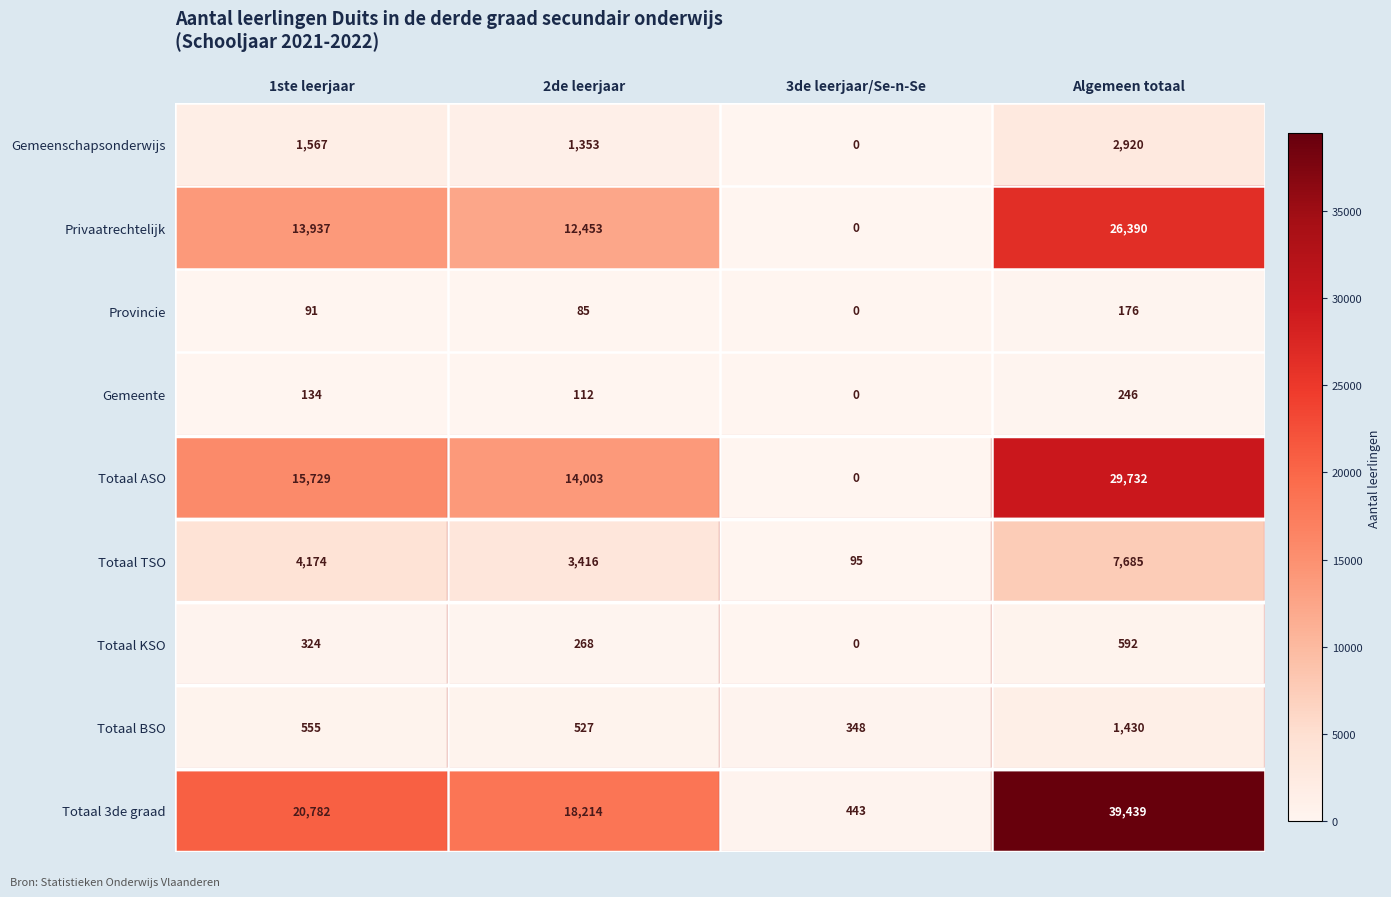

What is the average value of the Provincie series?

88